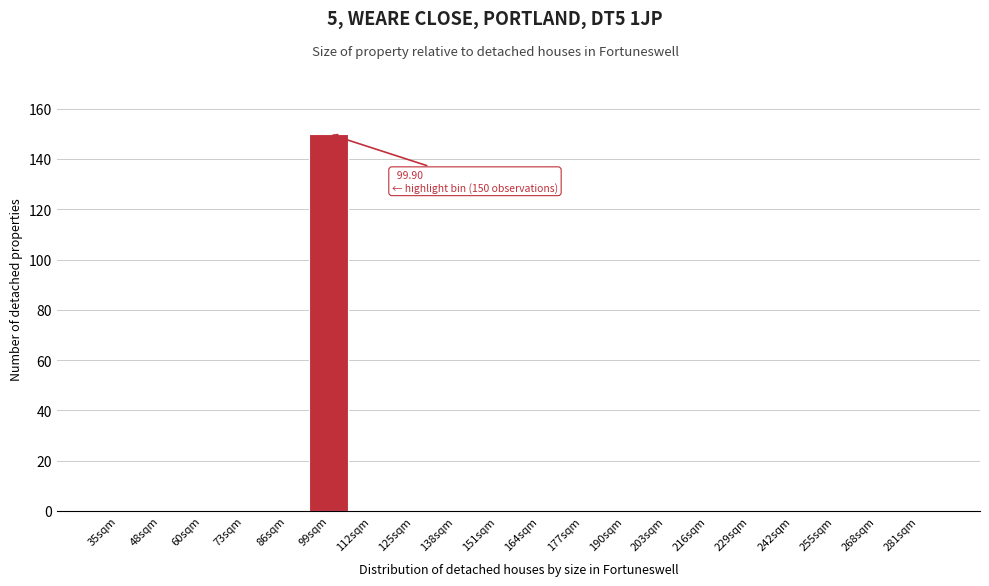

Reading left to right, transcribe all the data shown in this chart.

35sqm=0	48sqm=0	60sqm=0	73sqm=0	86sqm=0	99sqm=150	112sqm=0	125sqm=0	138sqm=0	151sqm=0	164sqm=0	177sqm=0	190sqm=0	203sqm=0	216sqm=0	229sqm=0	242sqm=0	255sqm=0	268sqm=0	281sqm=0